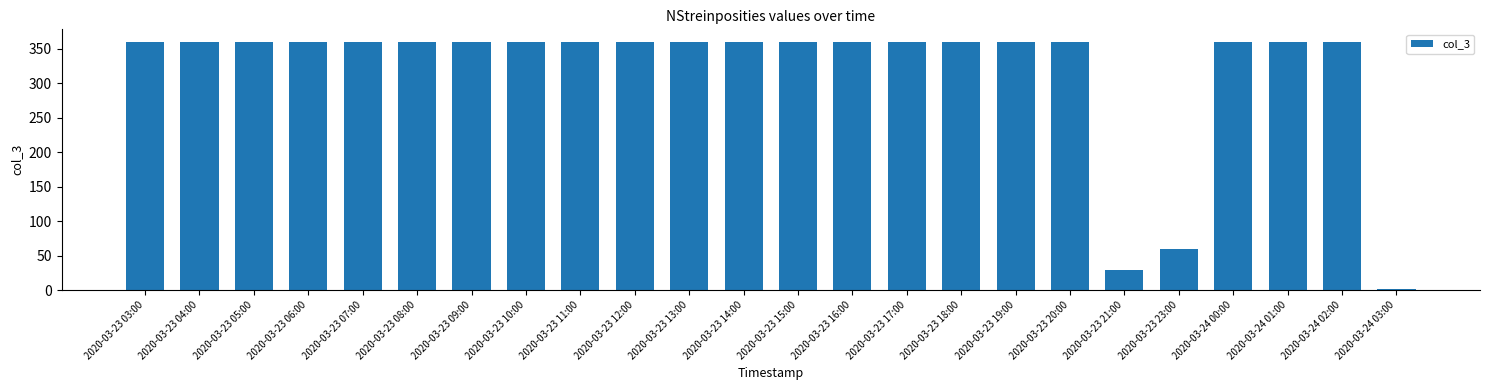

Where is the data nearest to the value 180?

2020-03-23 23:00